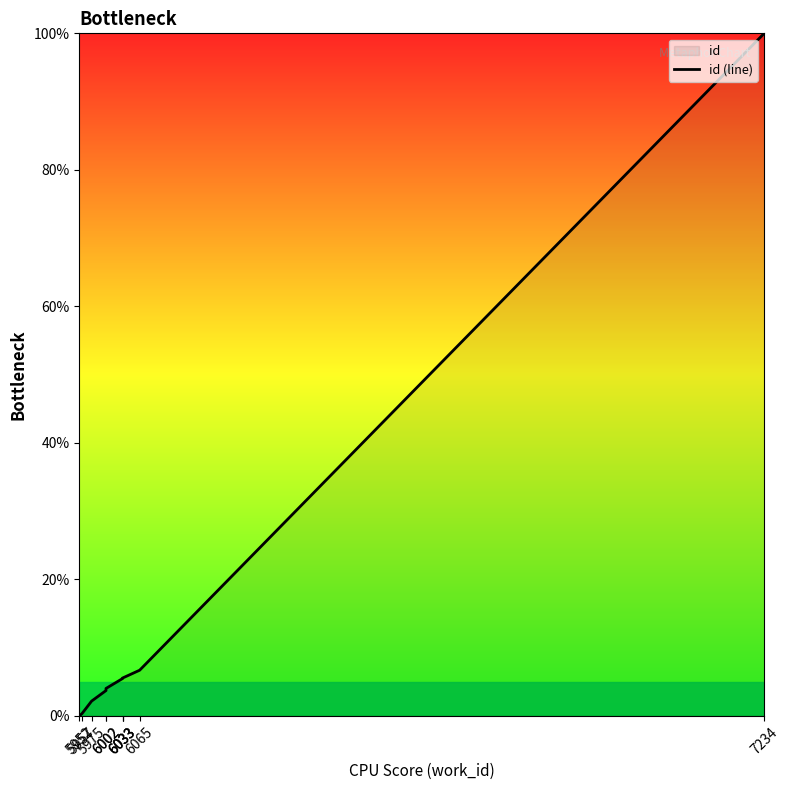

What is the ratio of the value at 6065 to the value at 6033?

1.2